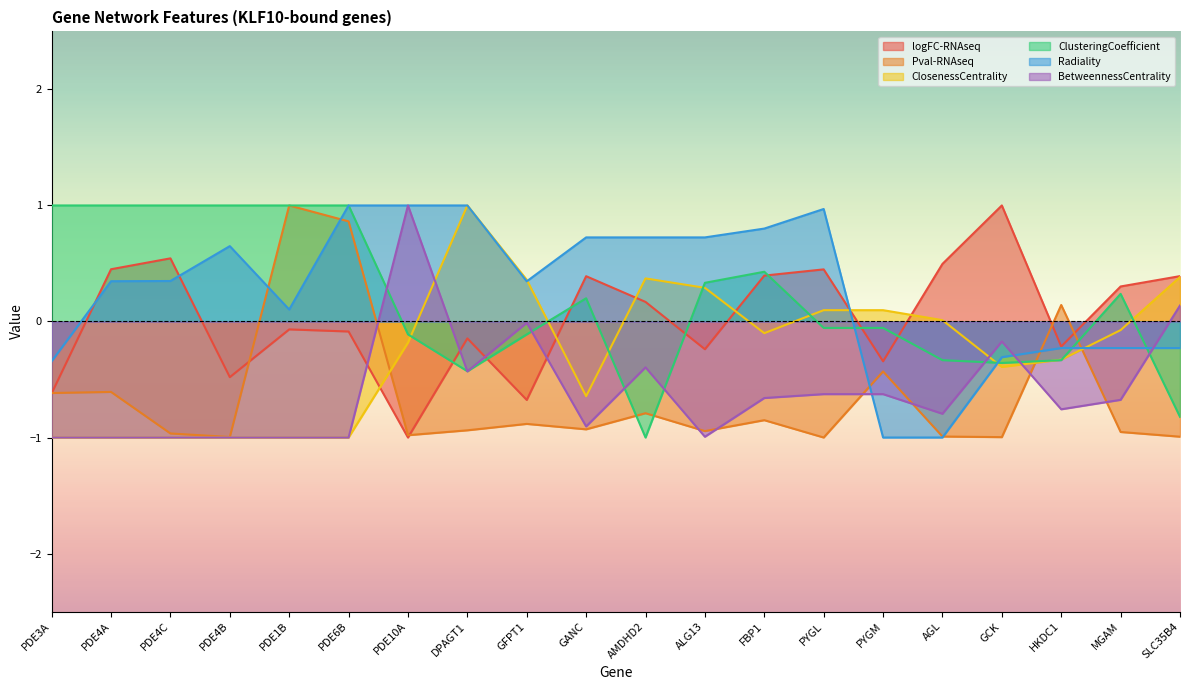

What is the label of the 16th point from the right?

PDE1B